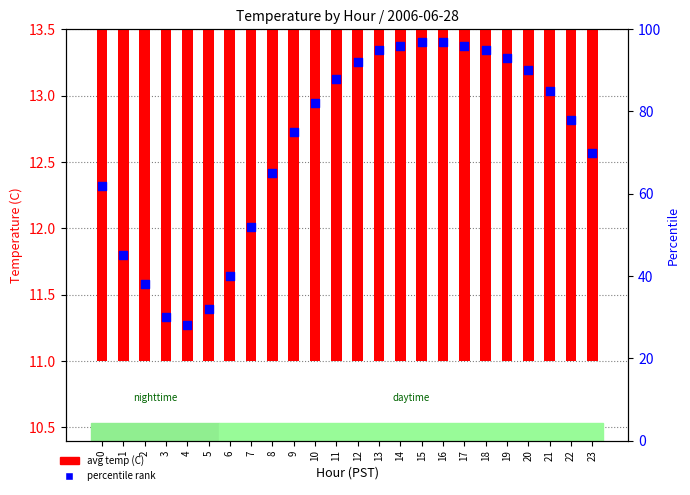

Which series contains the lowest Y value?

avg temp (C)